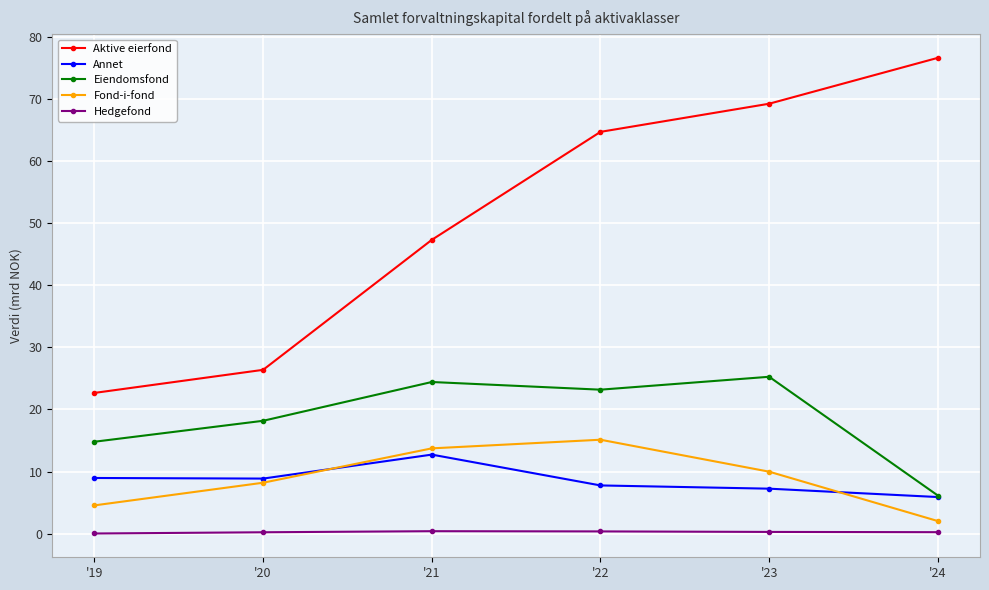

How many lines are shown in the chart?

5